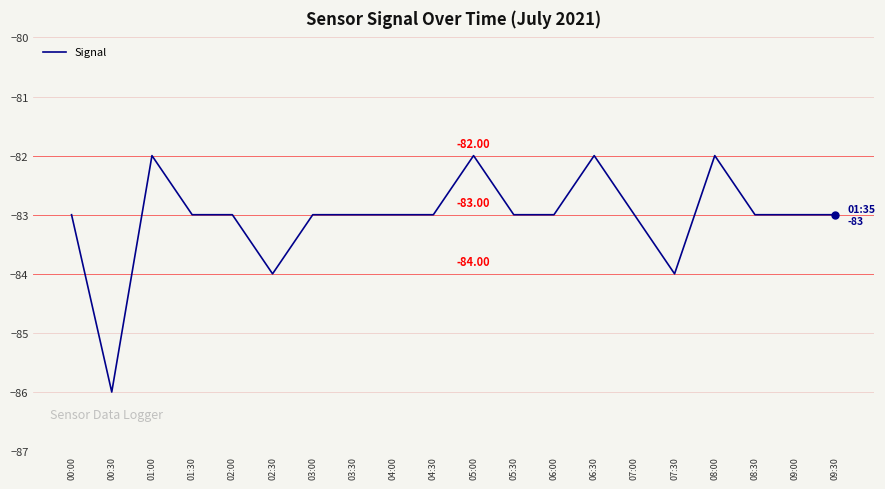

Where is the first local maximum?

01:00